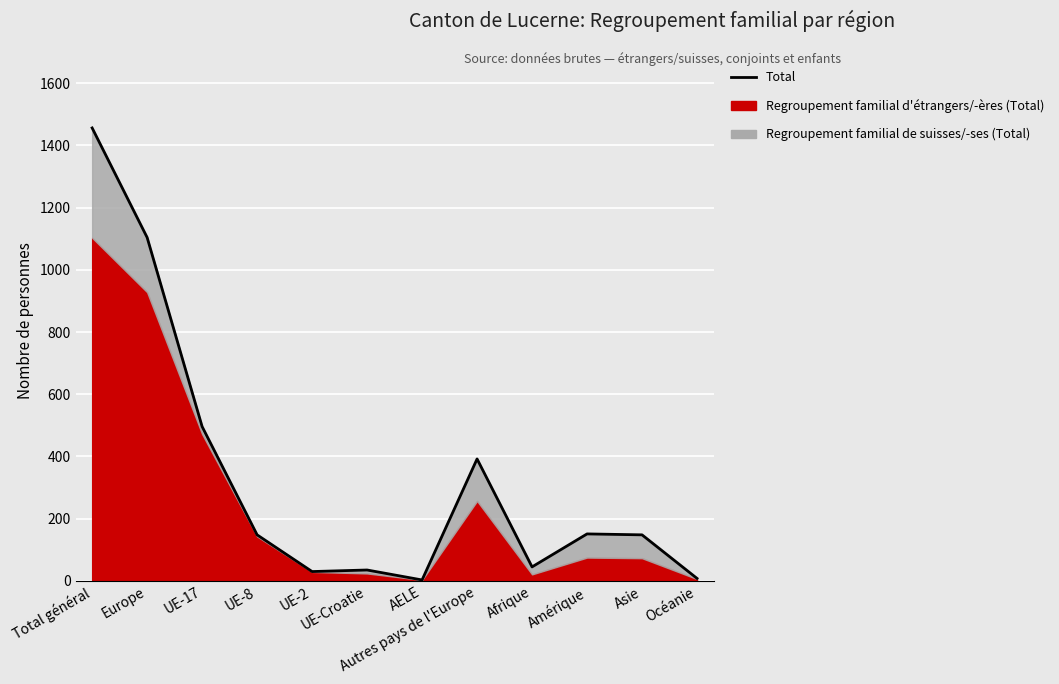

What is the smallest value displayed?

3